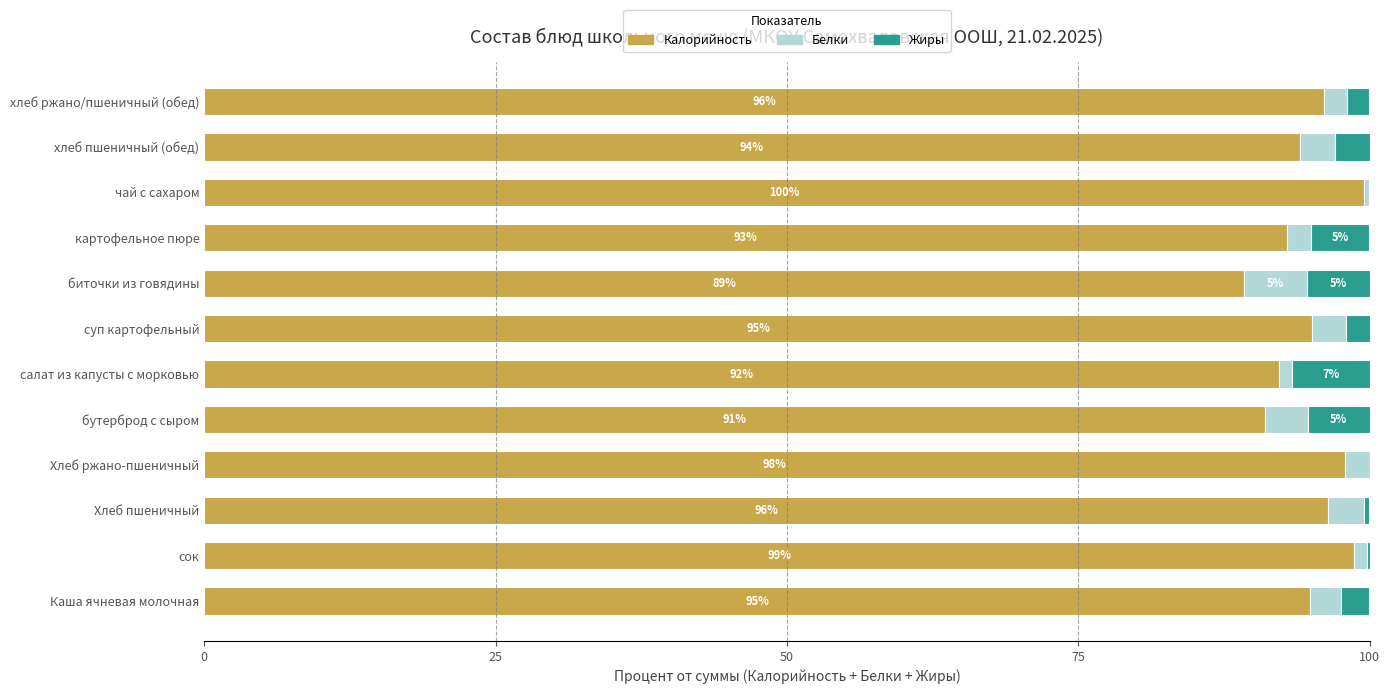

The Калорийность series shows 99.5 at чай с сахаром. True or false?

True